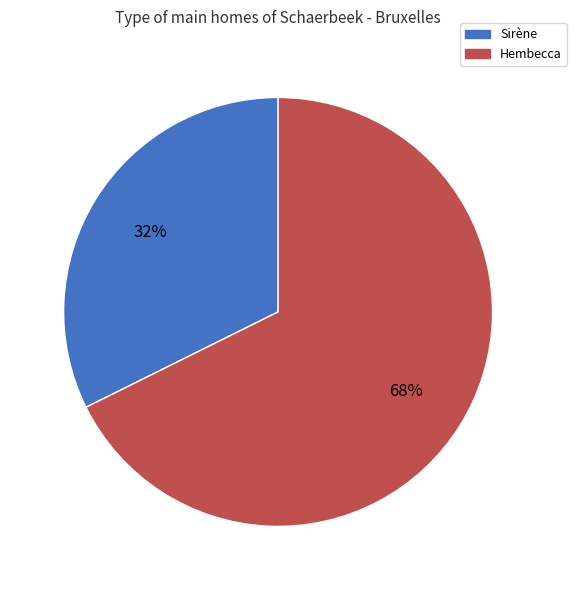

Which slice represents more than half of the pie?

Hembecca